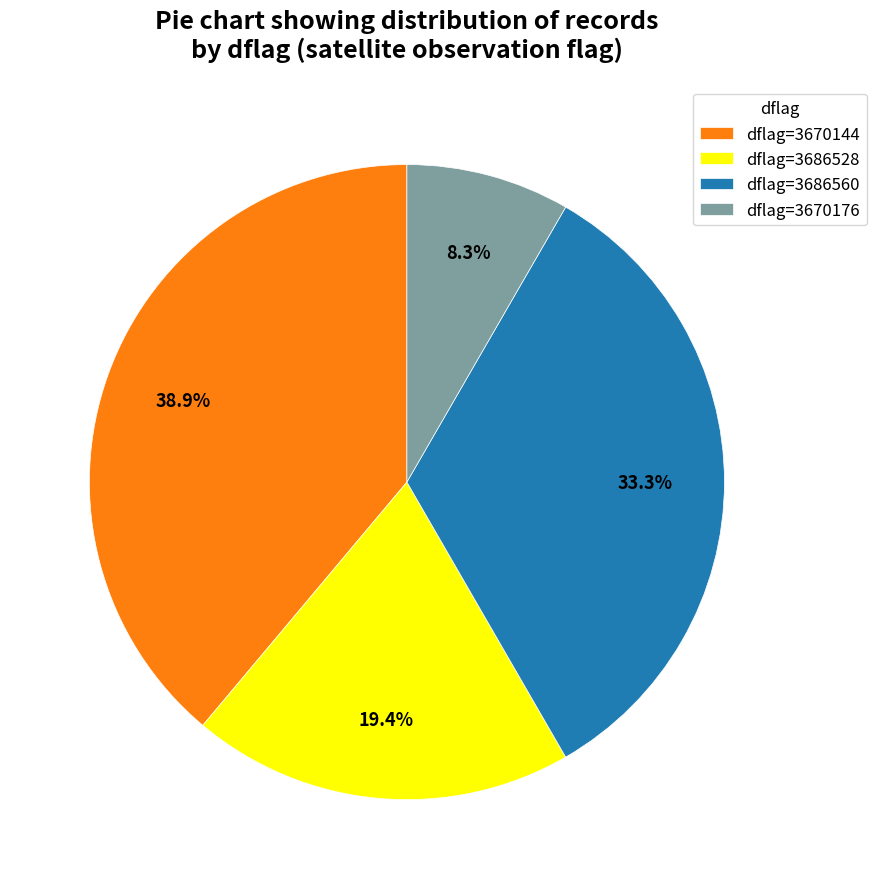

How many slices are in this pie chart?

4